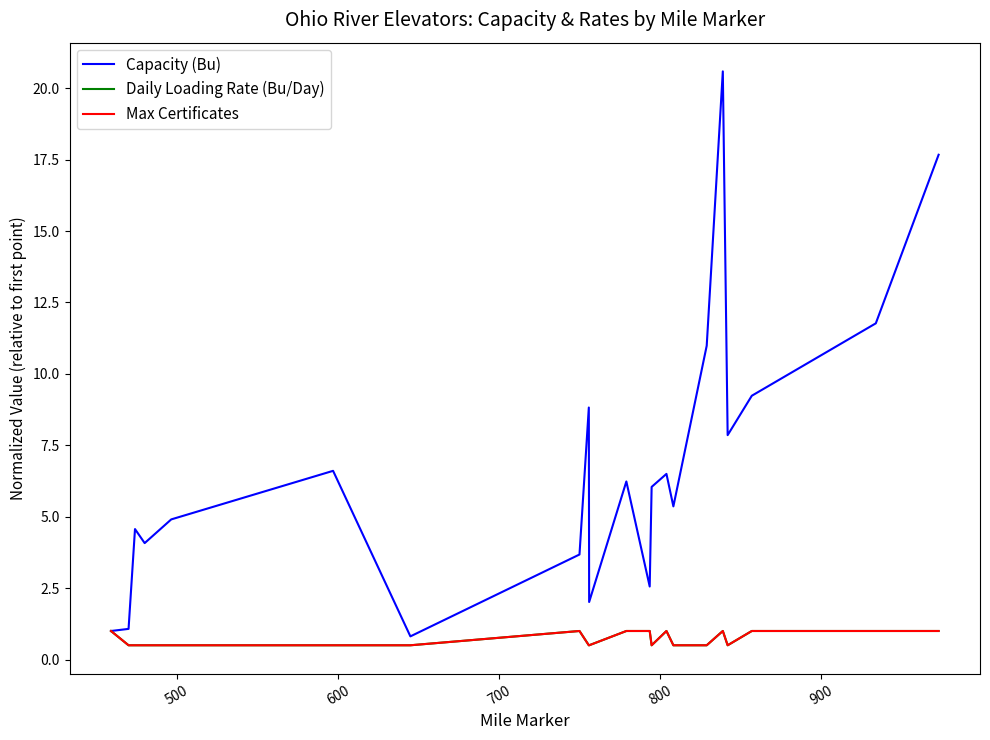

True or false: Max Certificates and Capacity (Bu) cross at least once.

False